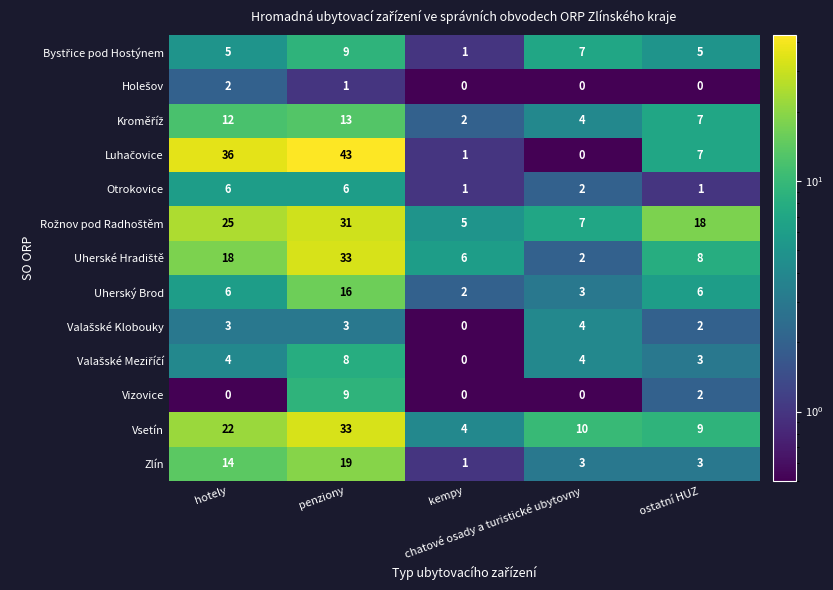

Count the Otrokovice values in the range 1 to 6.

5